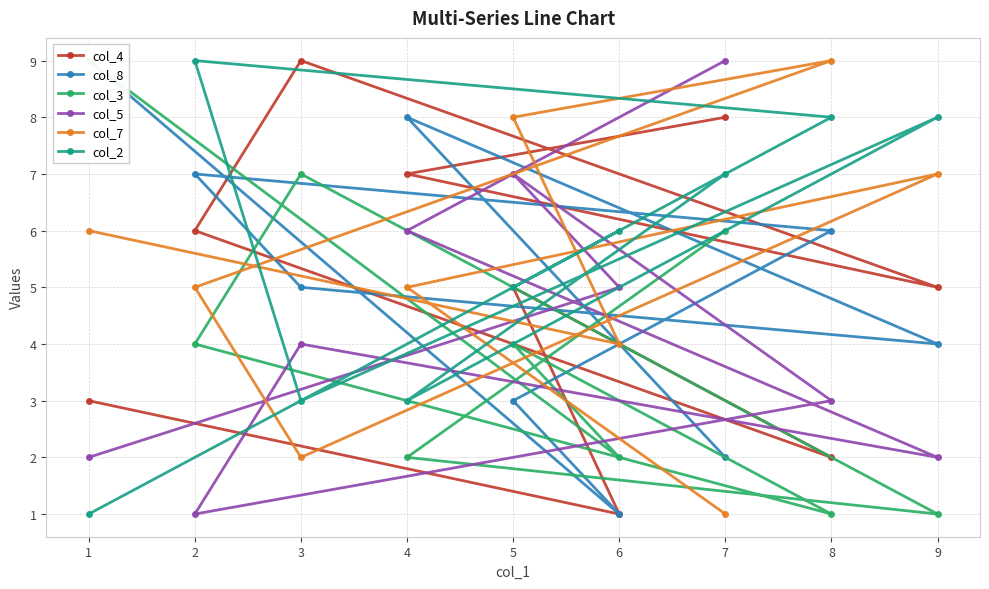

Is it true that col_4 equals 4 at 1?

False